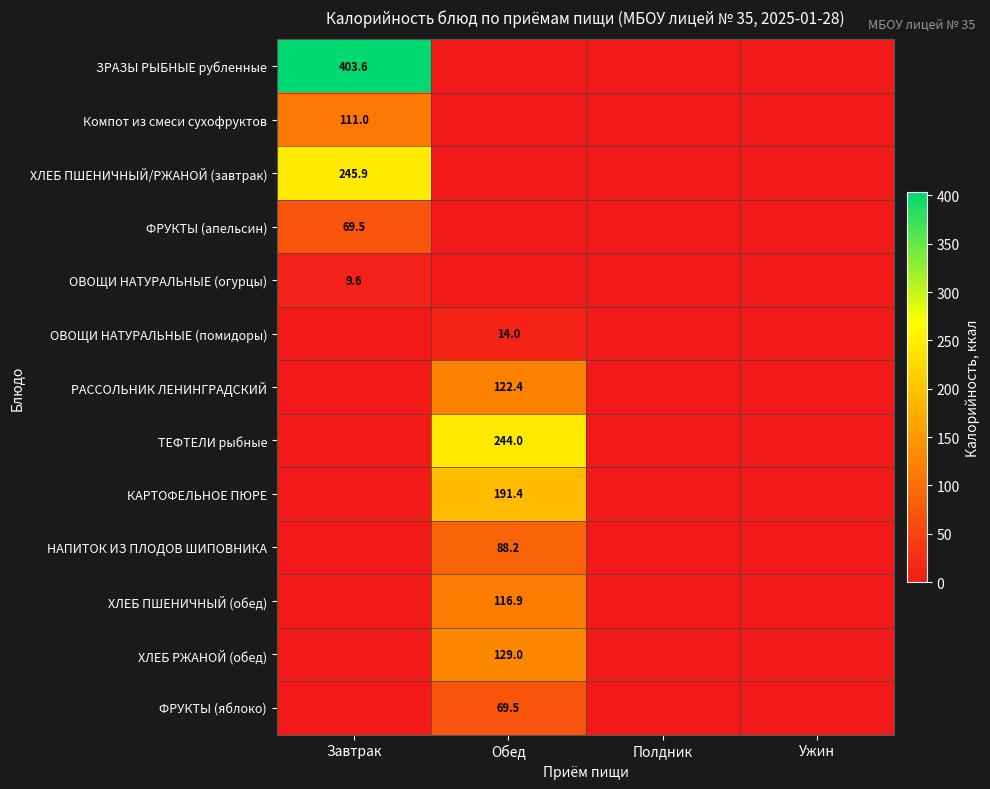

The ТЕФТЕЛИ рыбные series shows 0.0 at Полдник. True or false?

True